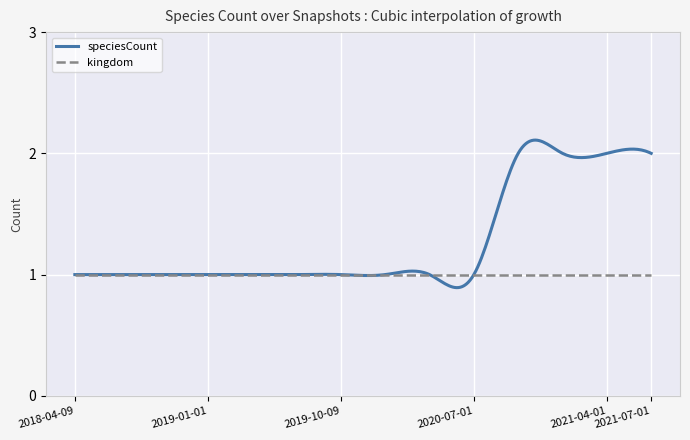

List the series in order of their overall mean, highest first.

speciesCount, kingdom